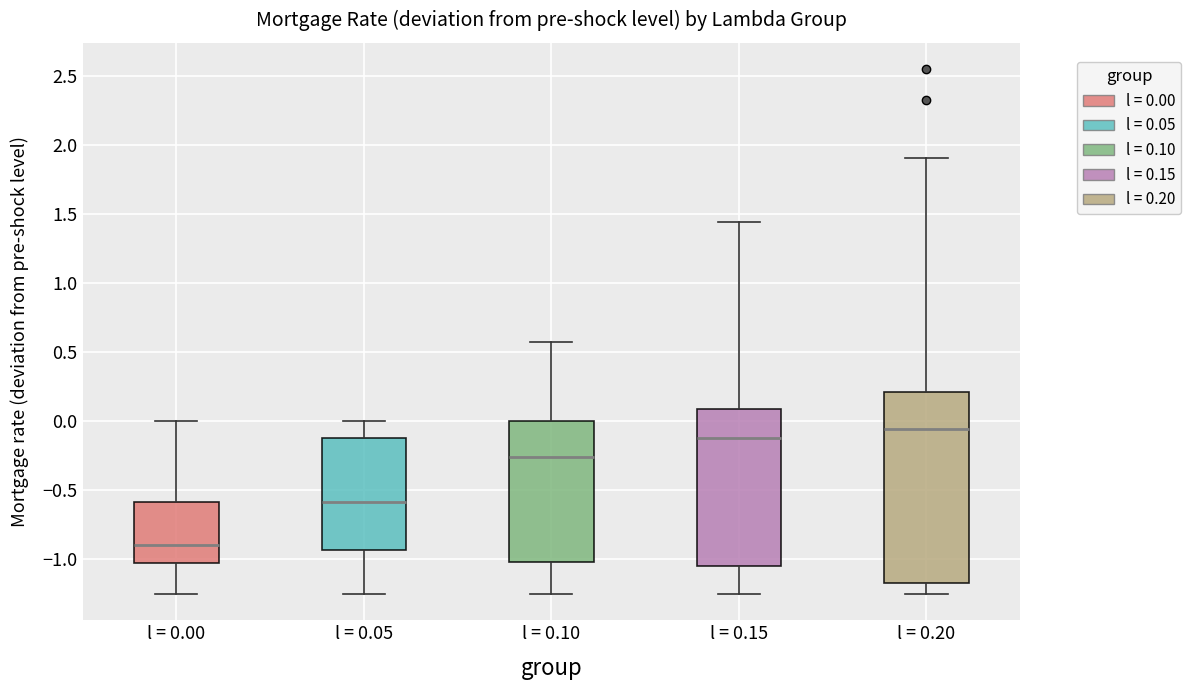

Where is the upper edge of the box for l = 0.00 on the y-axis? The values are not printed on the chart, so give them approximately, as read against the axis.

-0.60